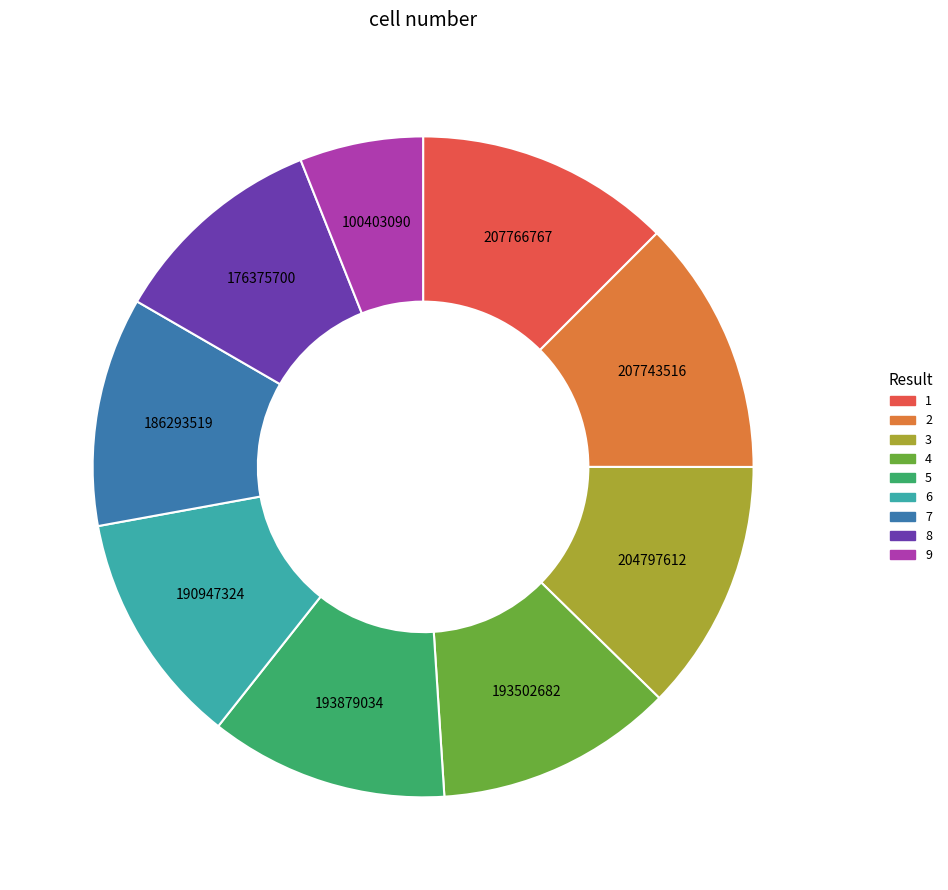

Do 8 and 2 together represent more than half of the pie?

No